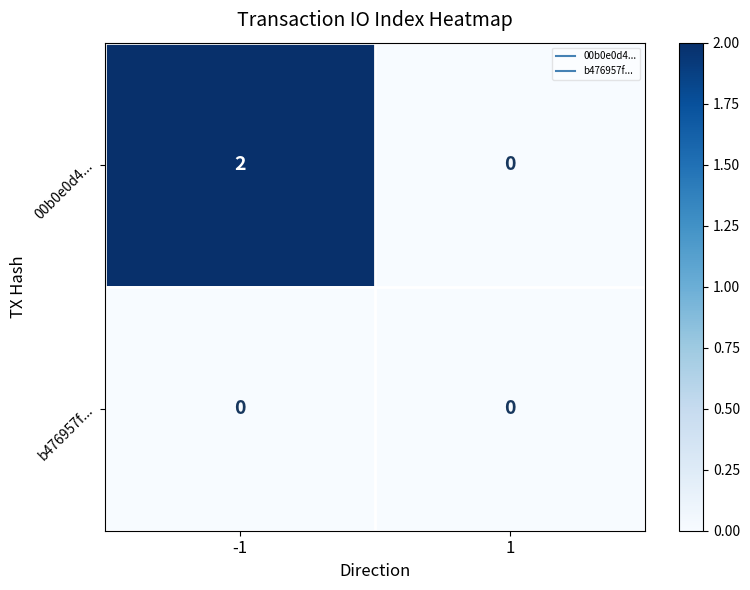

What is the greatest value displayed?

2